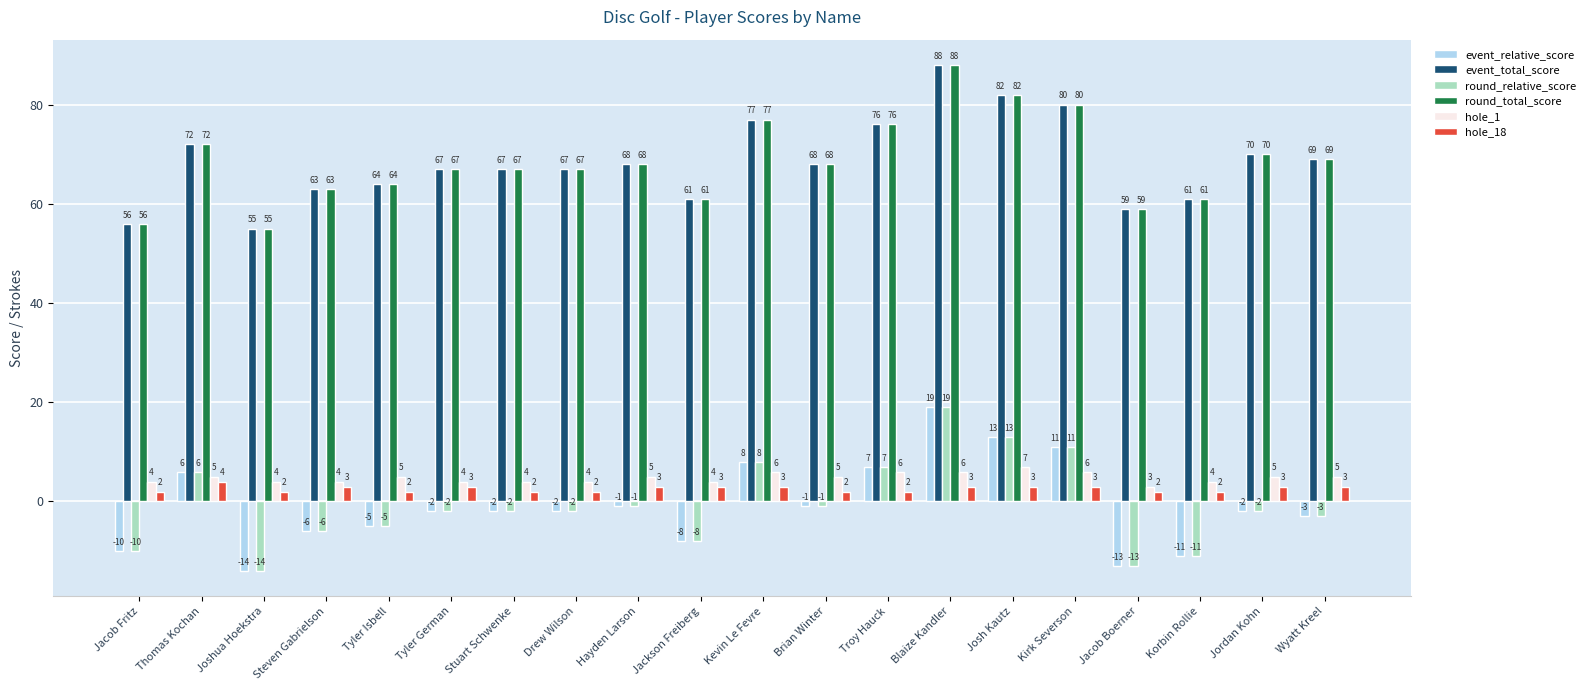

How many values in the round_relative_score series exceed -2?

8